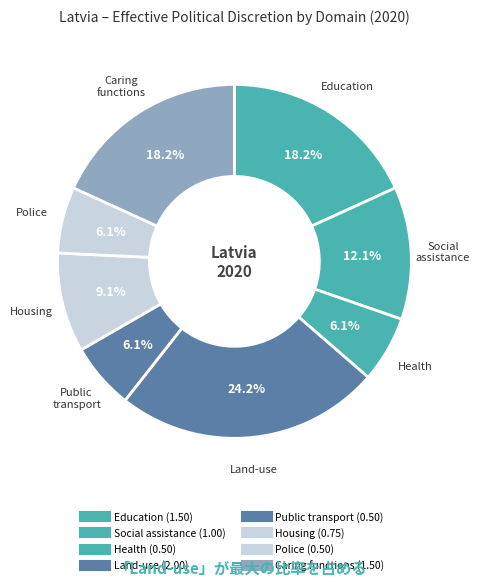

Which category has the smallest portion of the pie?

Health